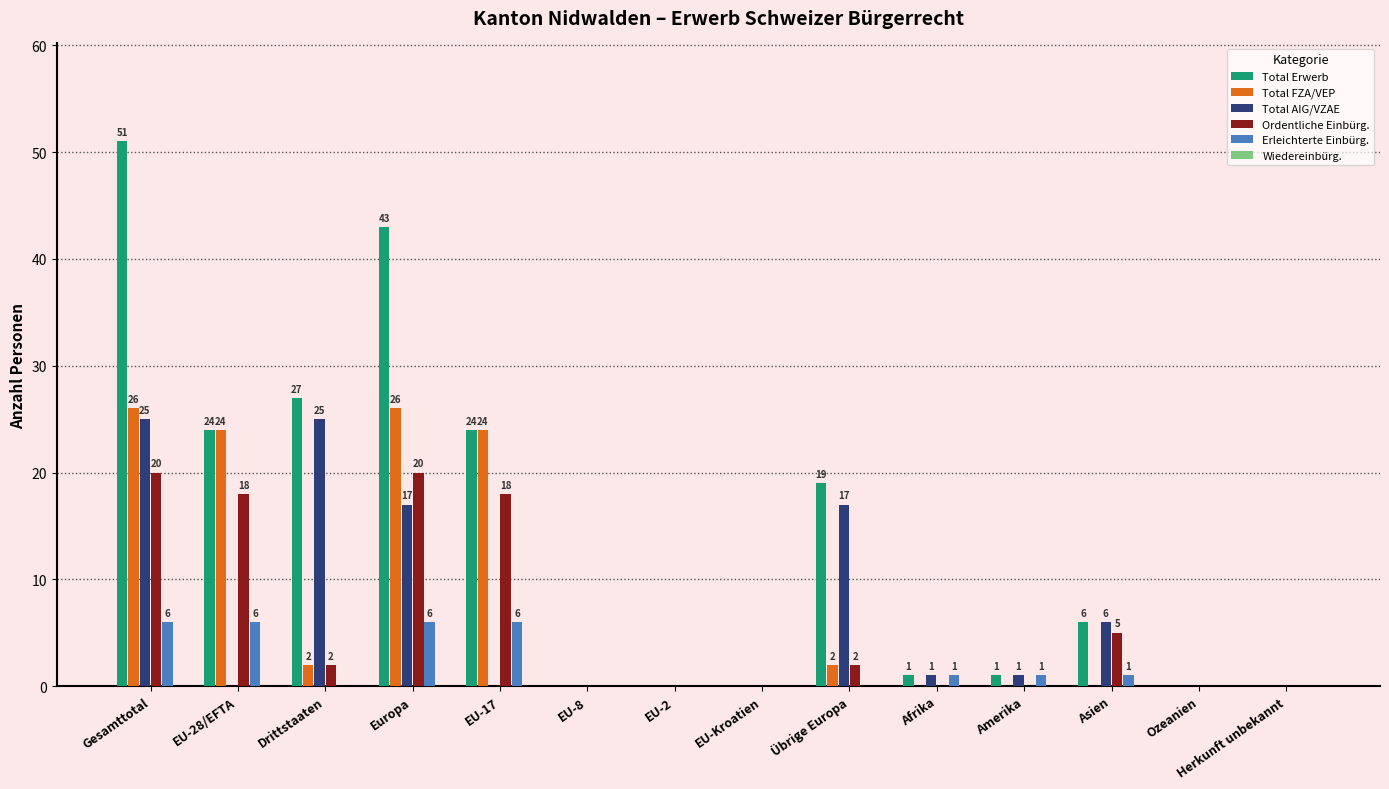

The Total AIG/VZAE series shows 0 at Ozeanien. True or false?

True